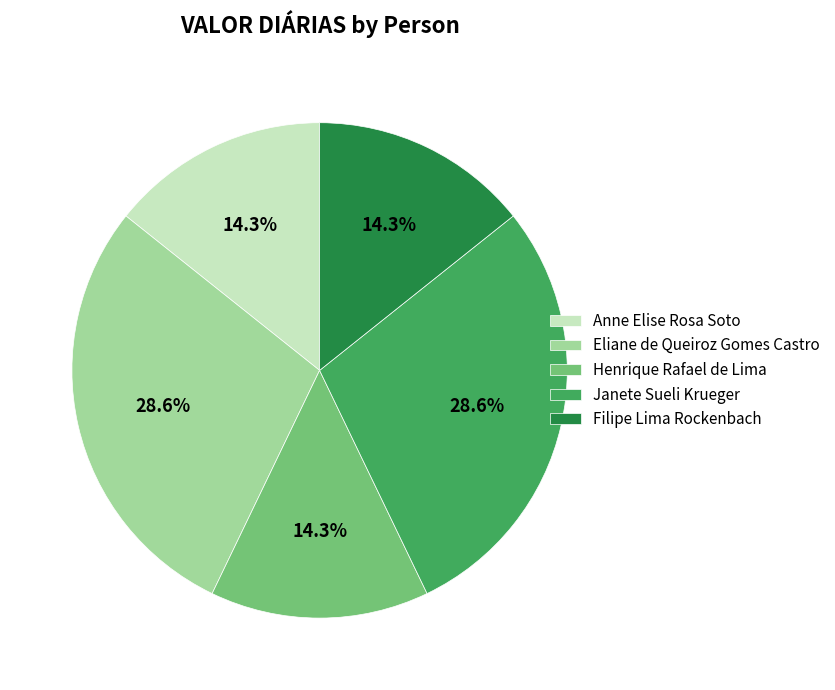

What percentage is the Eliane de Queiroz Gomes Castro slice, to the nearest percent?

29%